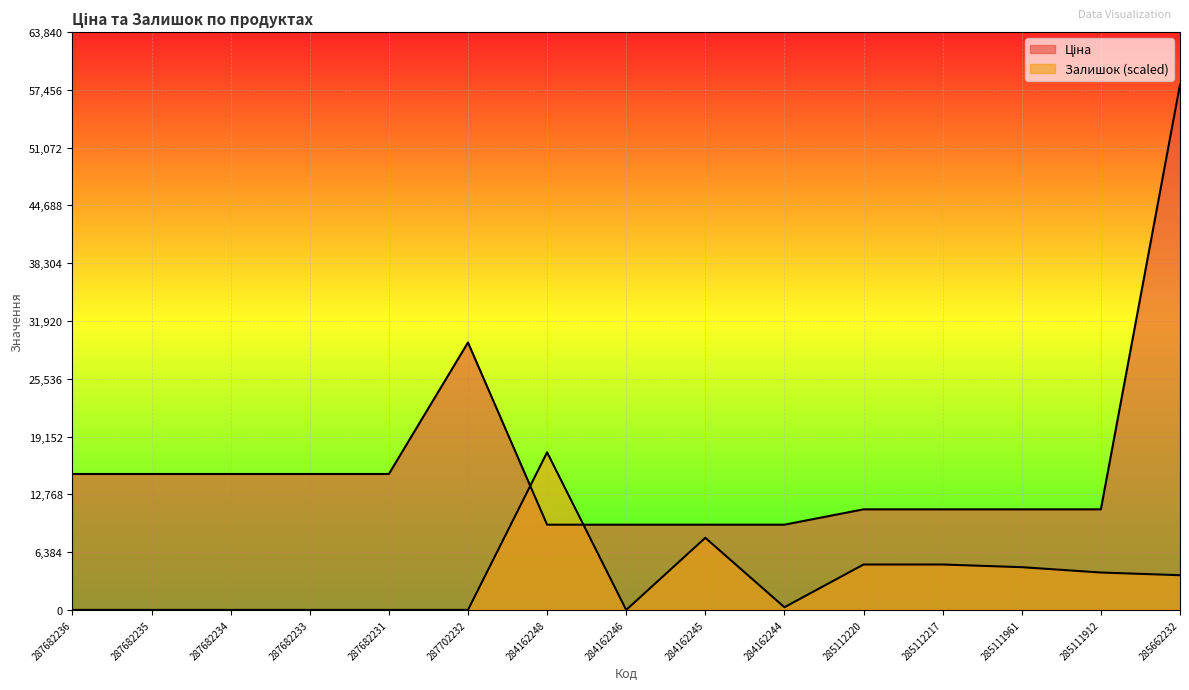

How many interior local valleys does the Залишок series have?

2